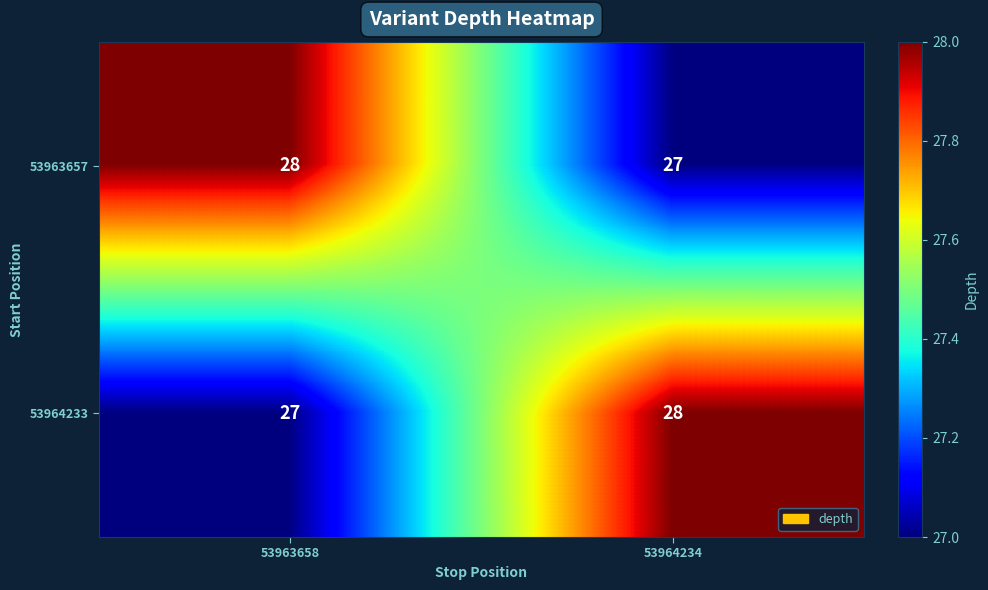

What value does the 53964233 series have at 53964234?

28